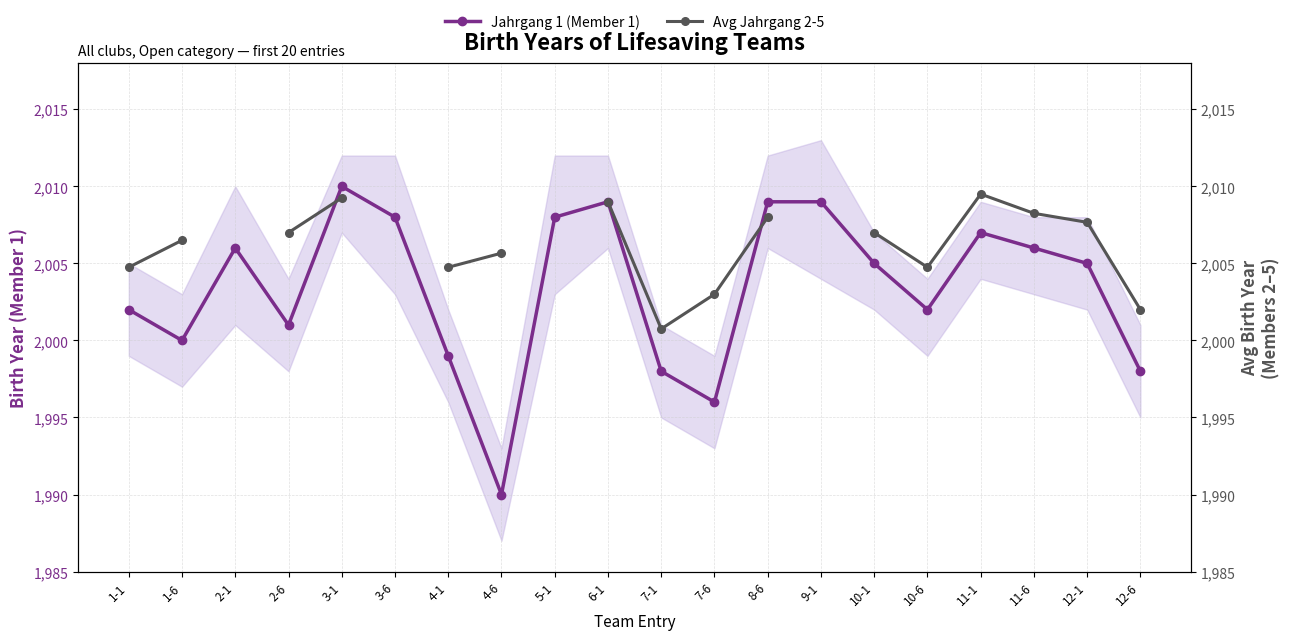

At how many categories does at least one series exceed 1995?

20